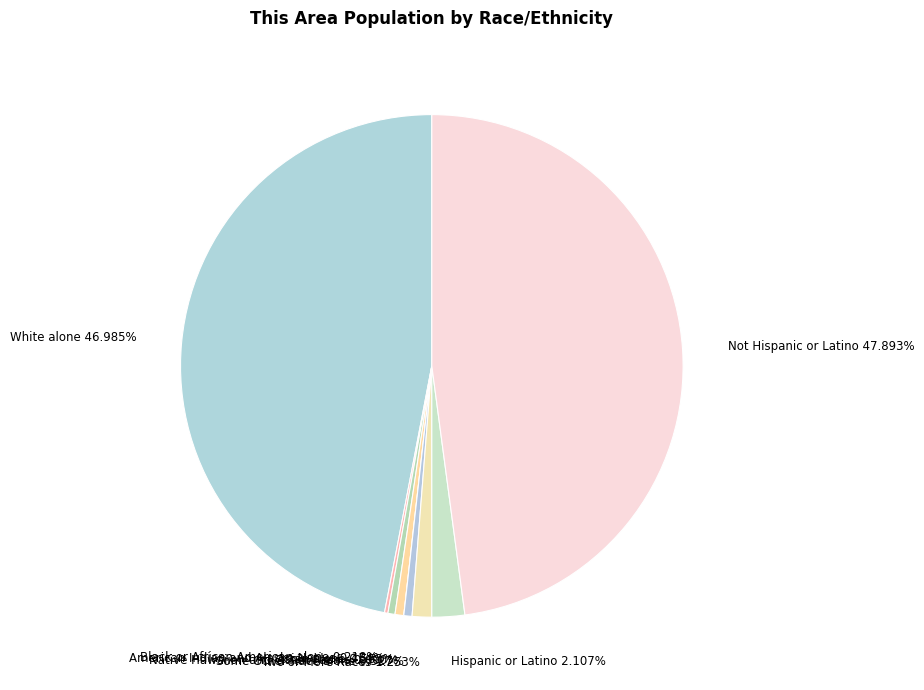

How many segments does this pie chart have?

9